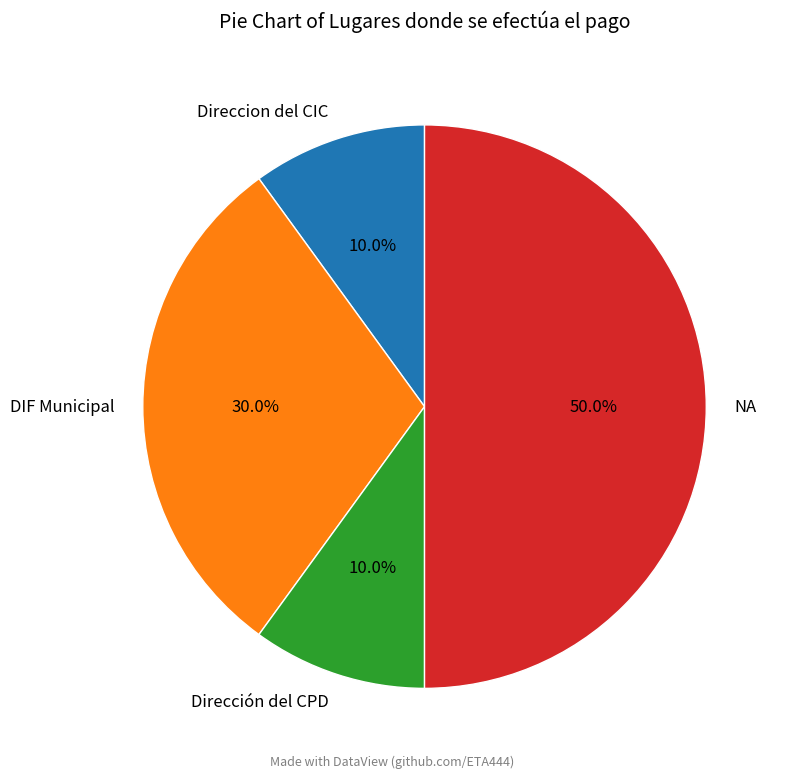

Which slice is the largest?

NA